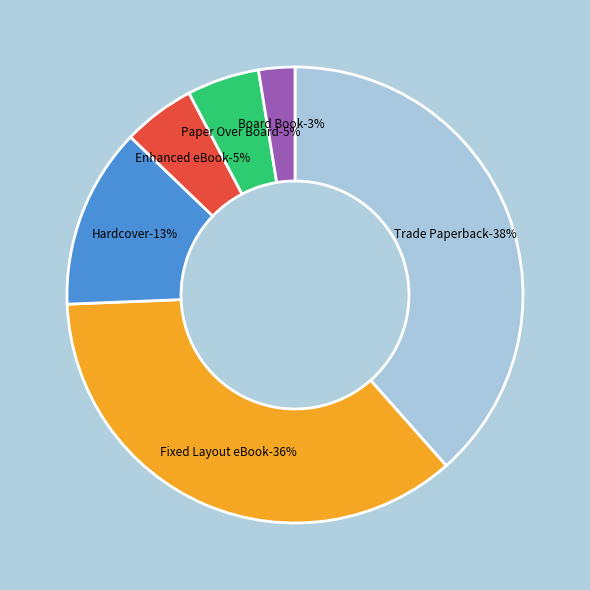

How many segments does this pie chart have?

6